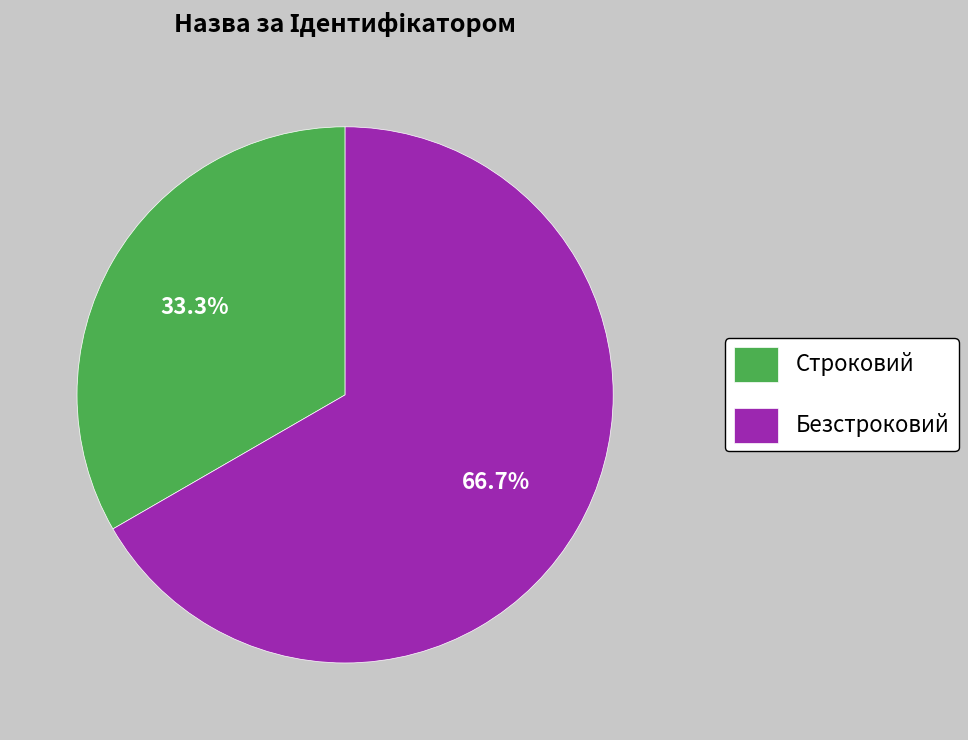

The Строковий slice represents 40% of the pie. True or false?

False